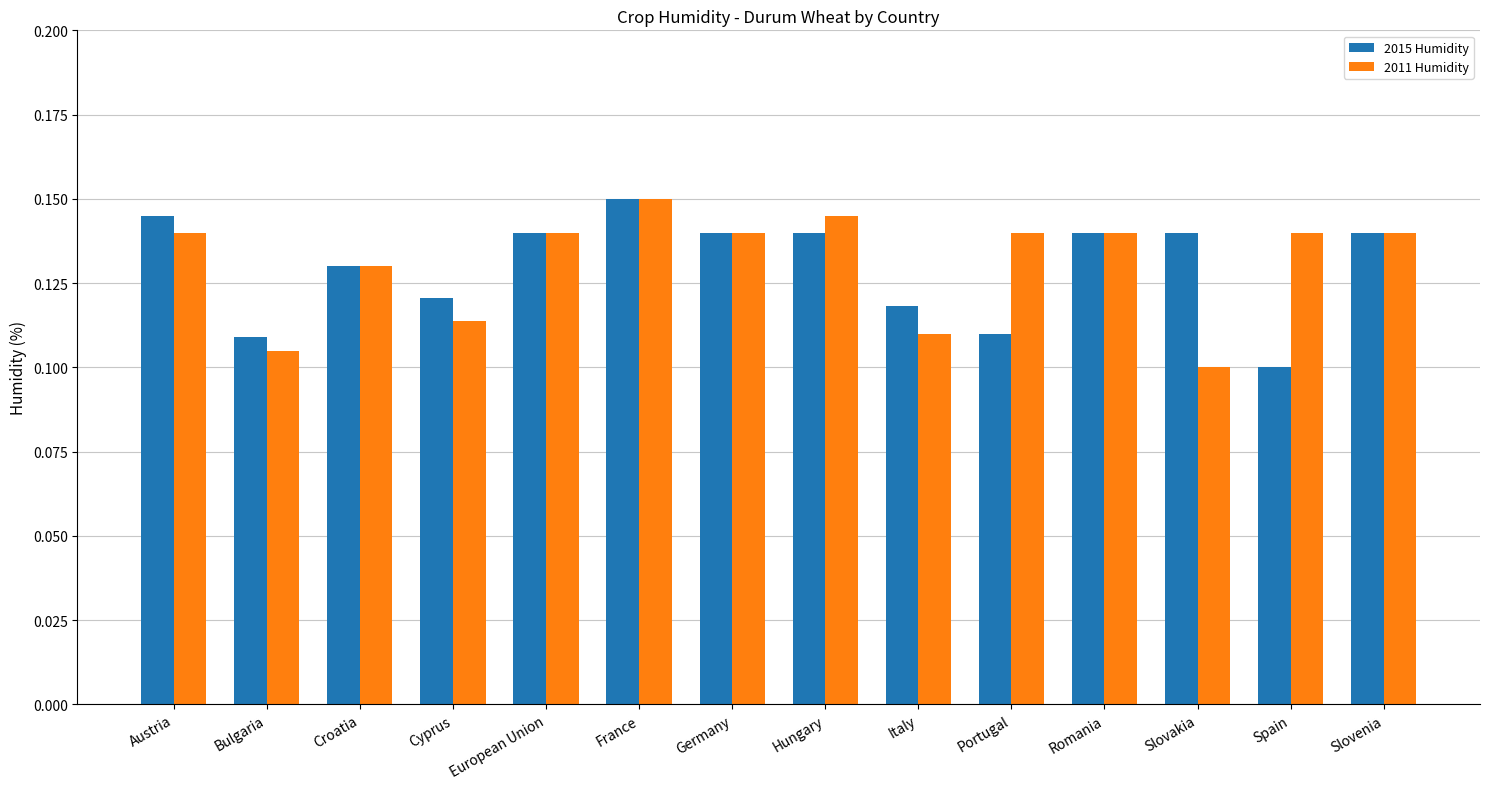

Between European Union and Slovakia, which series saw the biggest shift?

2011 Humidity